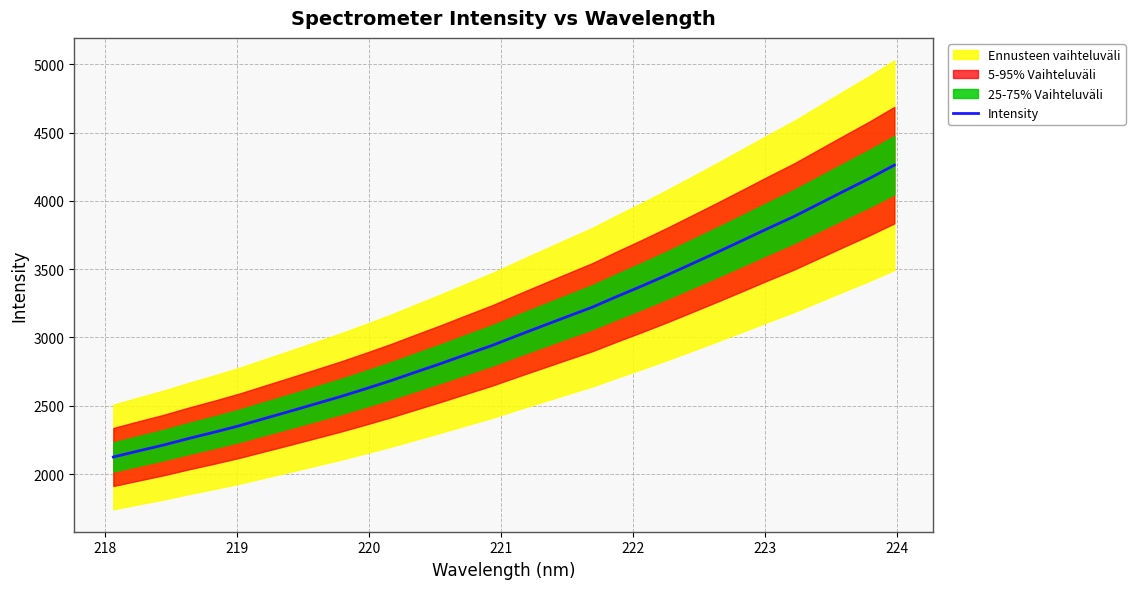

Does the chart display data point markers on the line(s)?

No